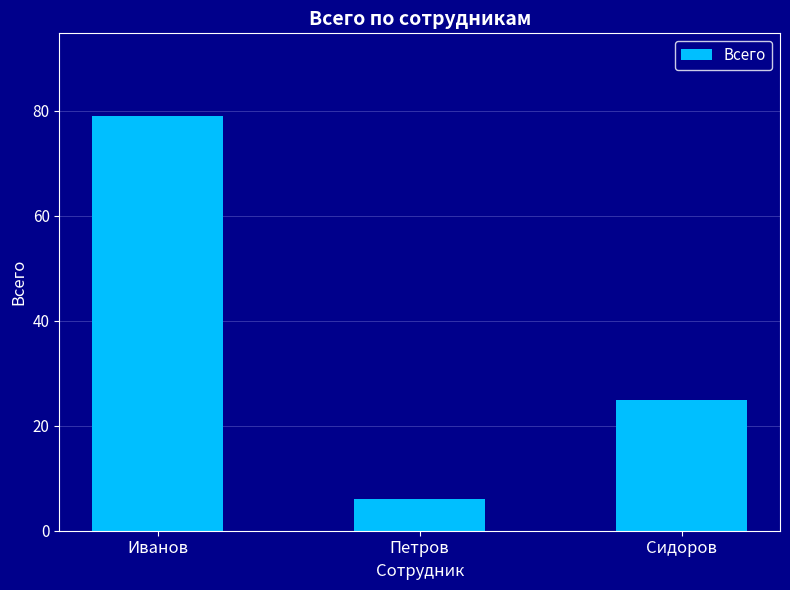

What is the greatest value displayed?

79